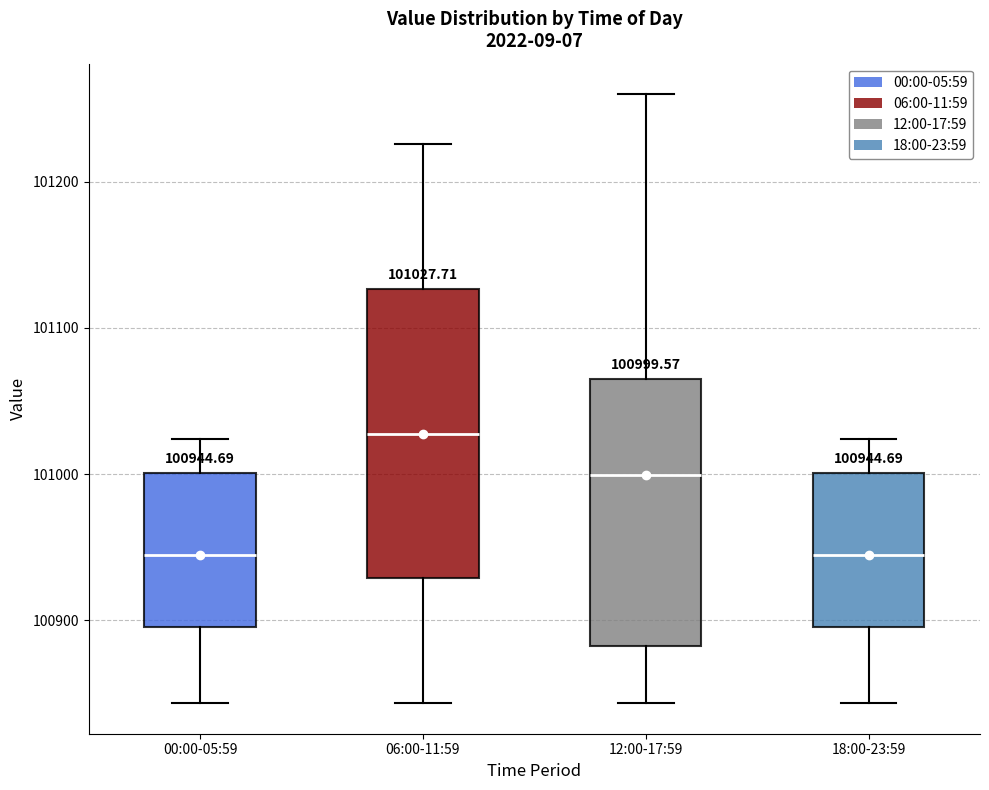

Which box is the tallest, from its lower edge to its upper edge?

06:00-11:59